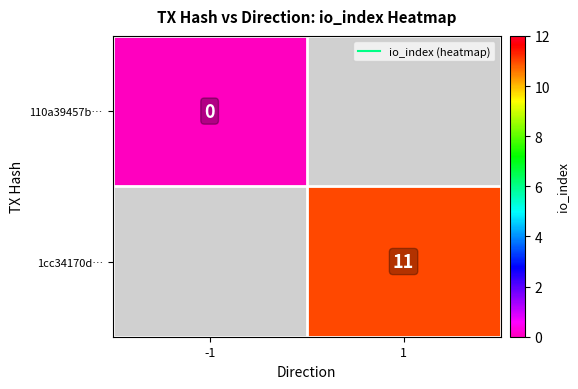

What is the greatest value displayed?

11.0